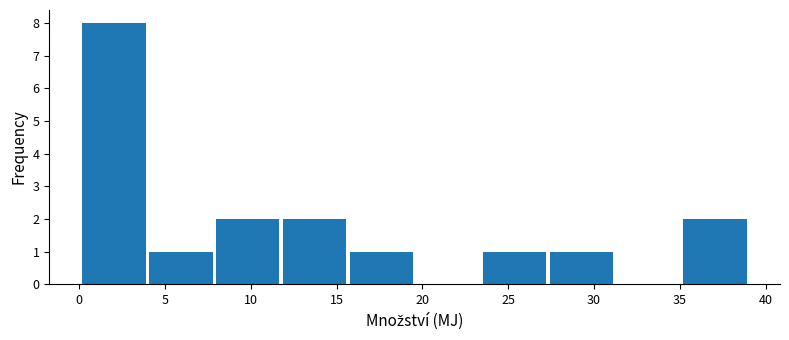

What is the height of the bar covering 27.5 to 31.0 on the x-axis? Neither the bar edges nor the heights are printed on the chart, so give them approximately, as read against the axes.

1